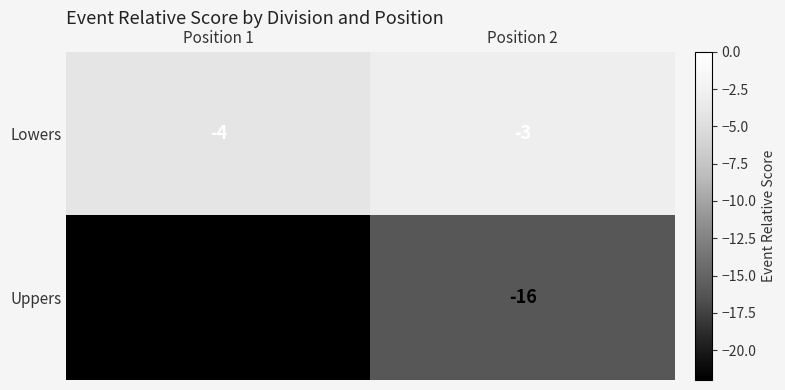

What is the difference between the maximum and minimum values in the Uppers series?

6